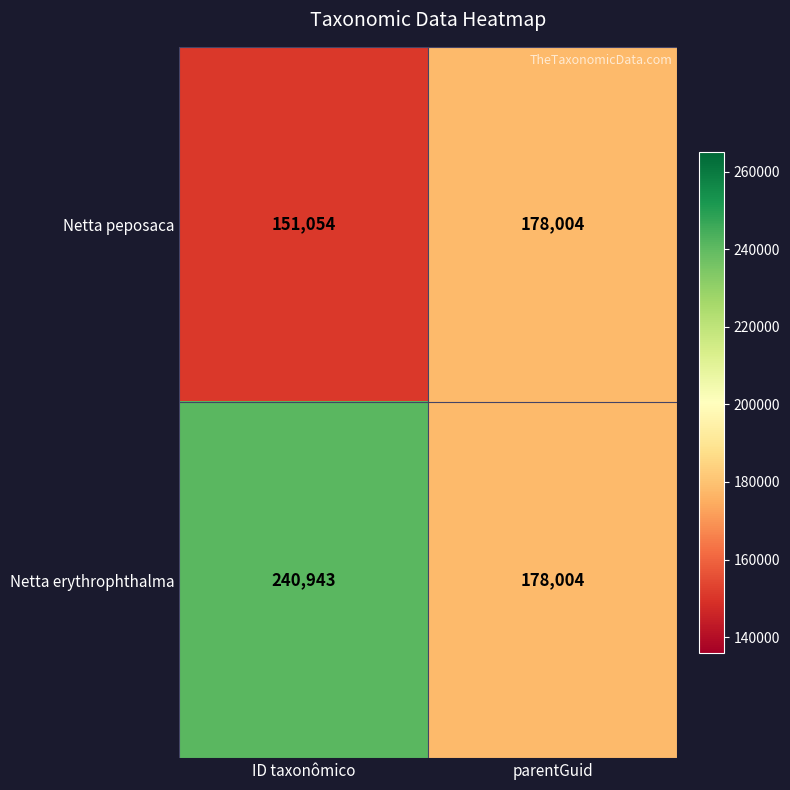

At which category is the sum across all series the highest?

ID taxonômico